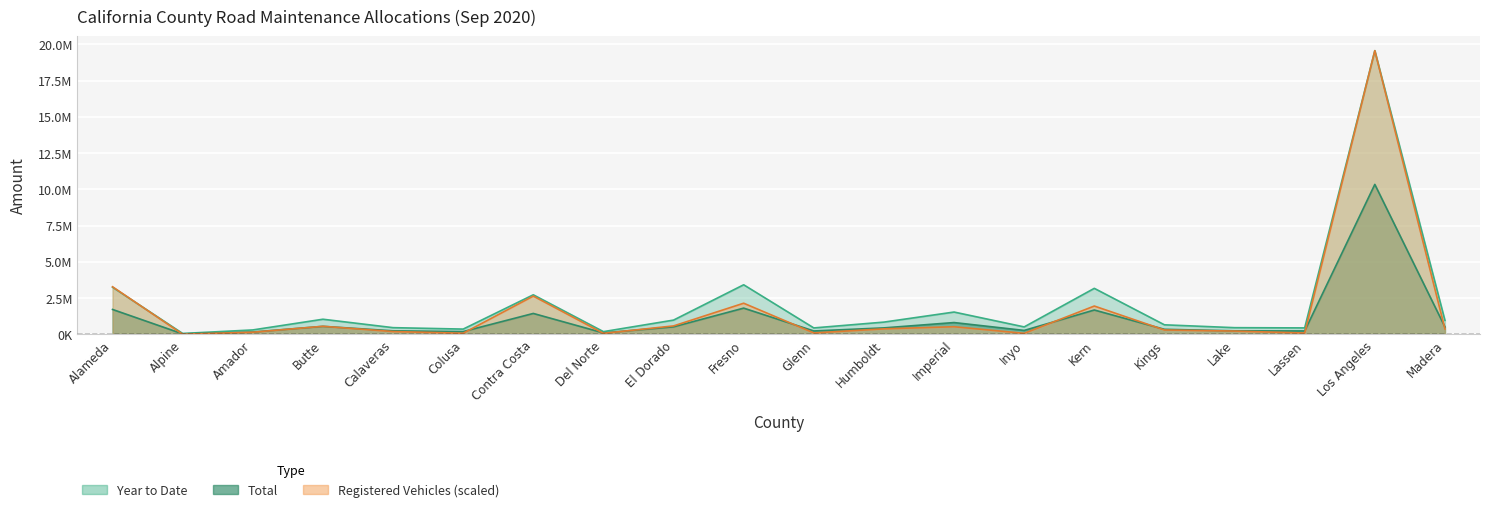

At which category does the chart reach its peak across all series?

Los Angeles